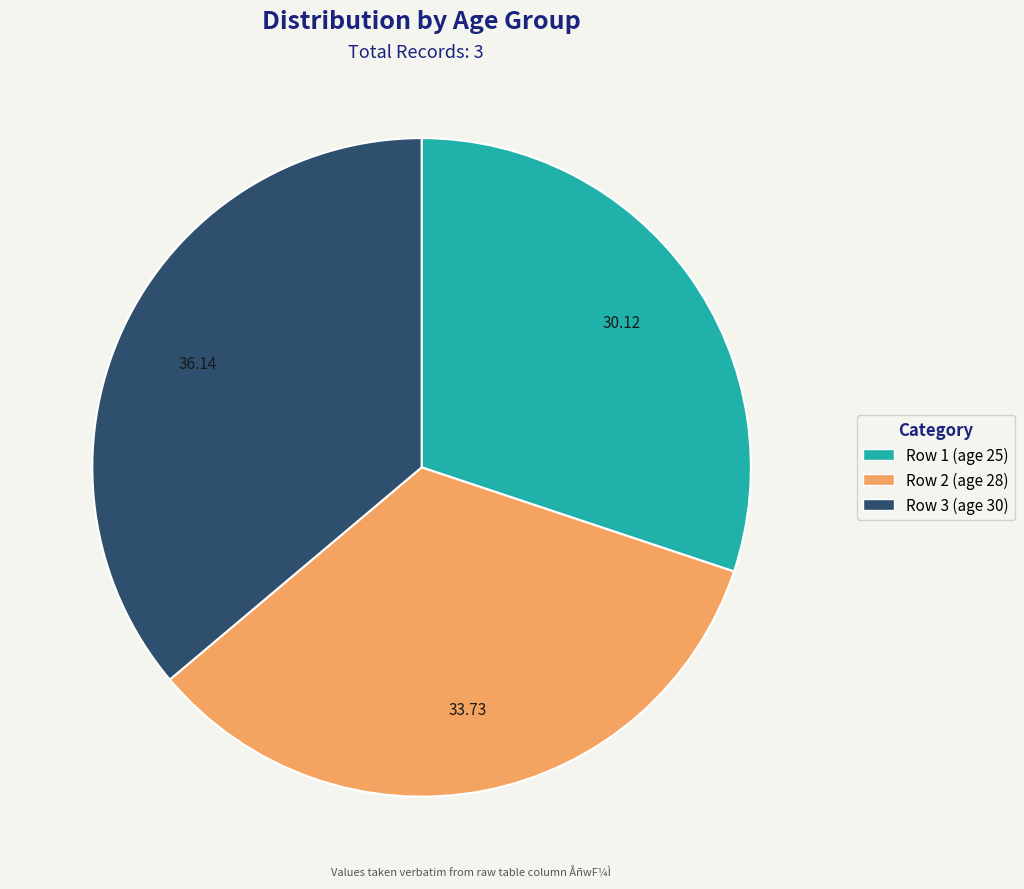

Does Row 2 (age 28) represent more than half of the total?

No